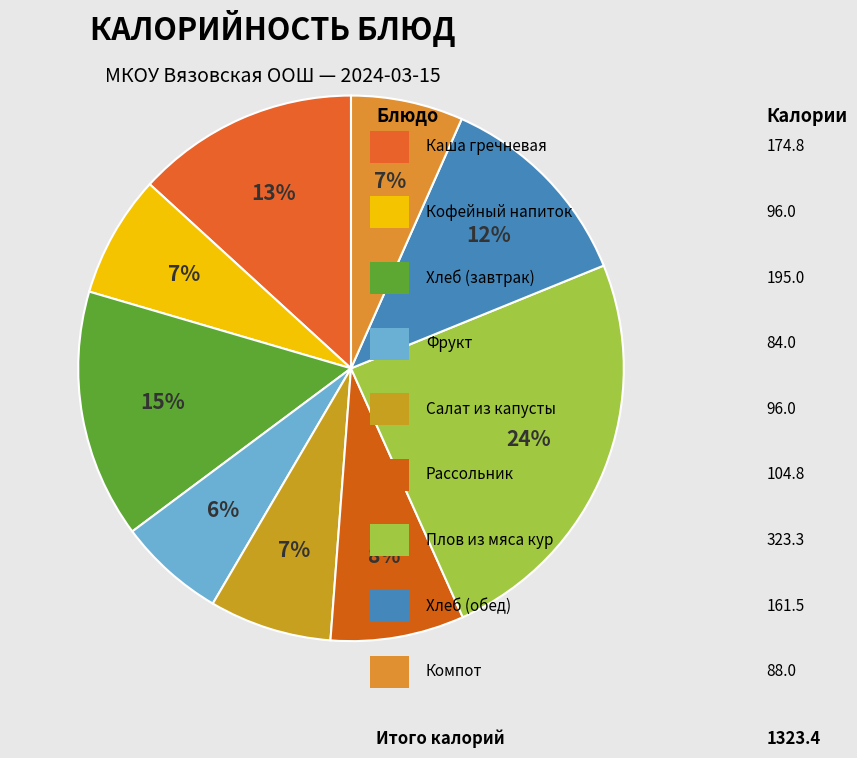

To the nearest percent, what is the difference between the largest and smallest slice percentages?

18%